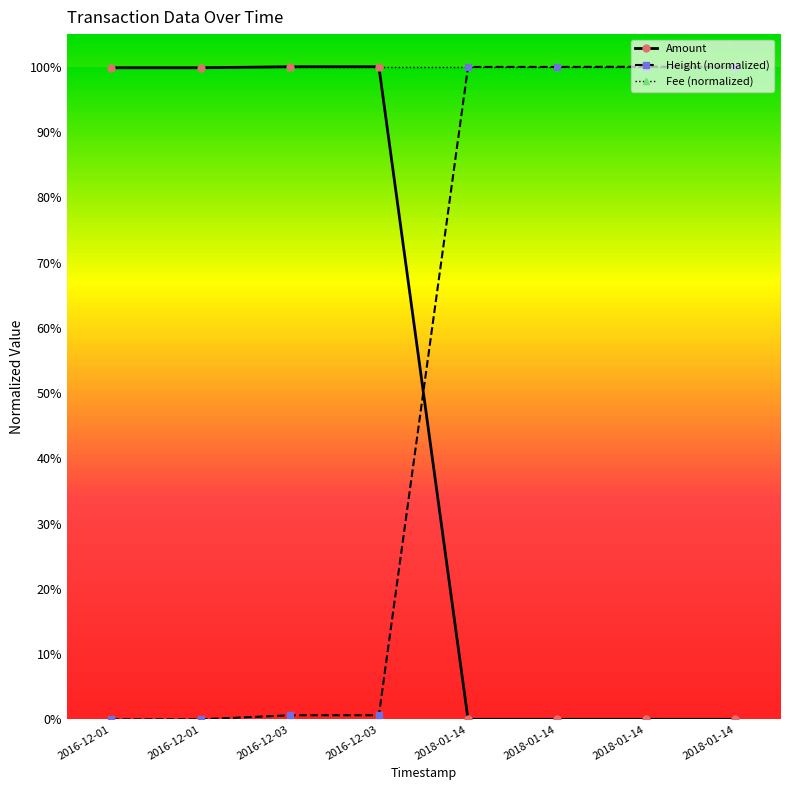

True or false: Fee (normalized) and Amount intersect in this chart.

False